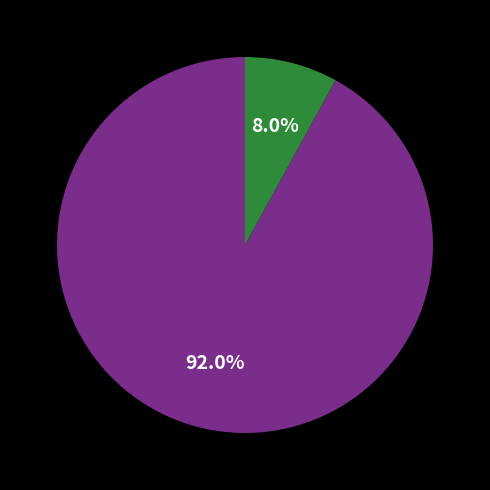

Is there a majority slice in this chart?

Yes